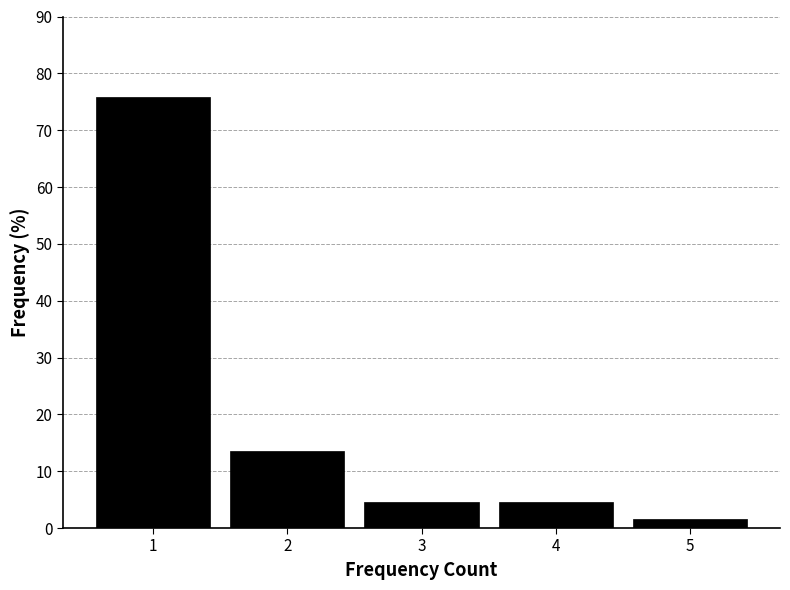

Reading left to right, transcribe this chart: for each bar, give the range it covers on the x-axis and its height. The values are not printed on the chart, so give them approximately, as read against the axis.

0.5 to 1.5: 76
1.5 to 2.5: 14
2.5 to 3.5: 5
3.5 to 4.5: 5
4.5 to 5.5: 2